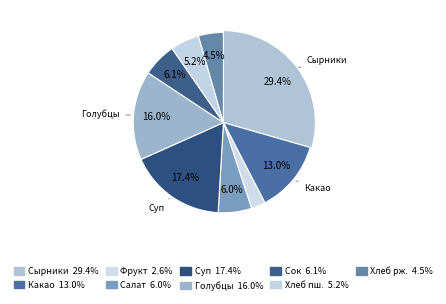

The Ленивые голубцы slice represents 16% of the pie. True or false?

True